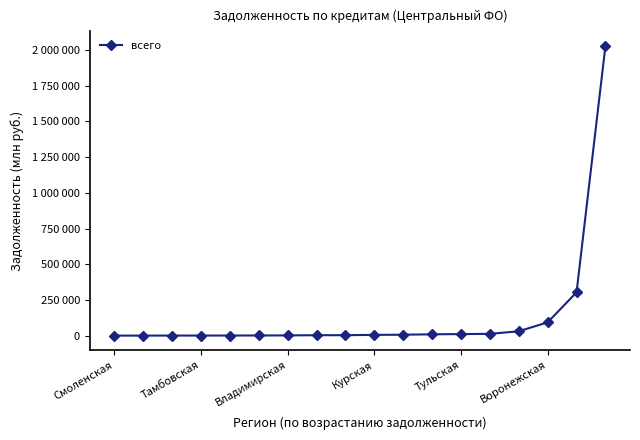

What is the sum of all values?

2508771